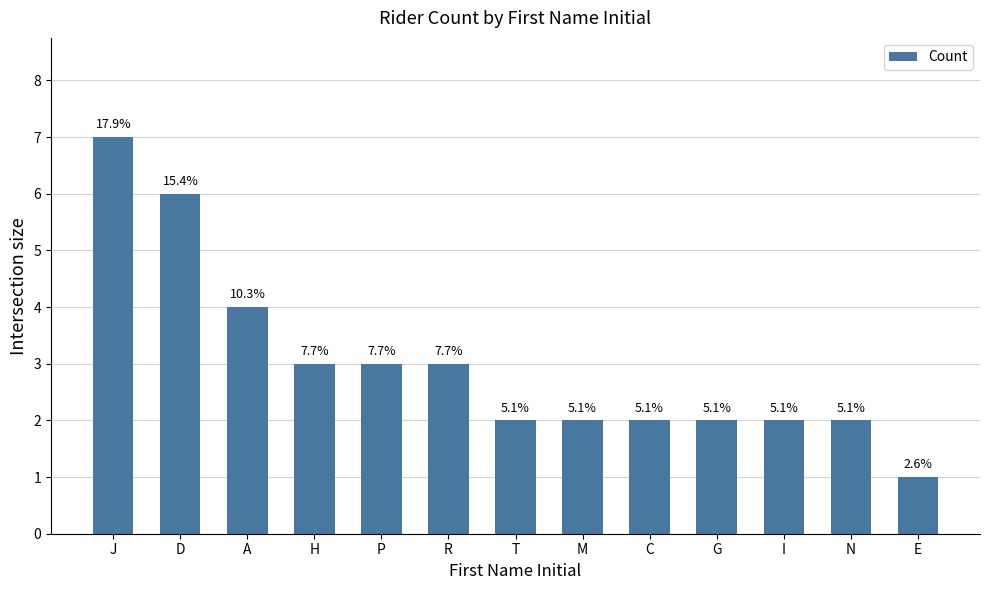

Does the chart contain any negative values?

No